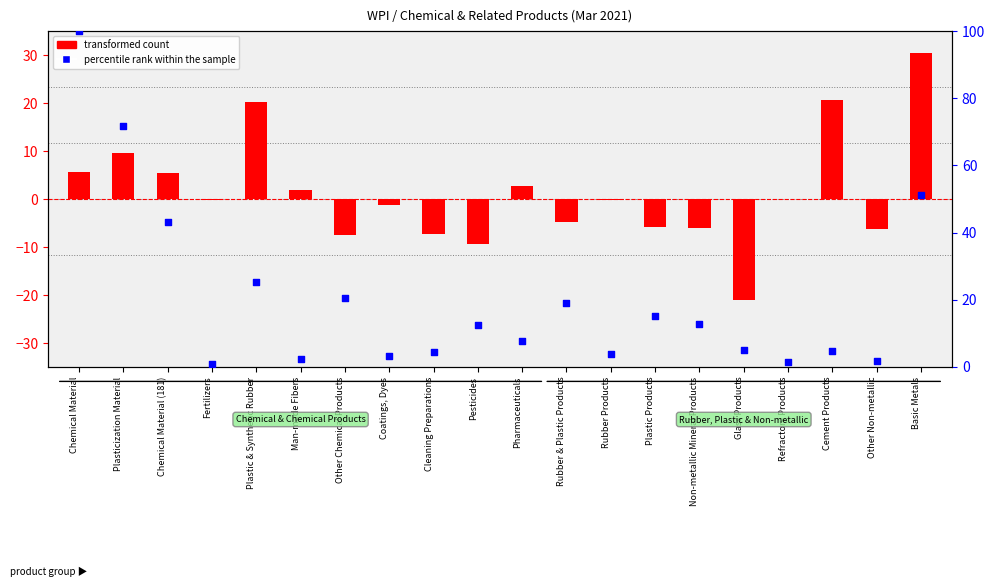

Which series reaches the minimum Y coordinate?

transformed count